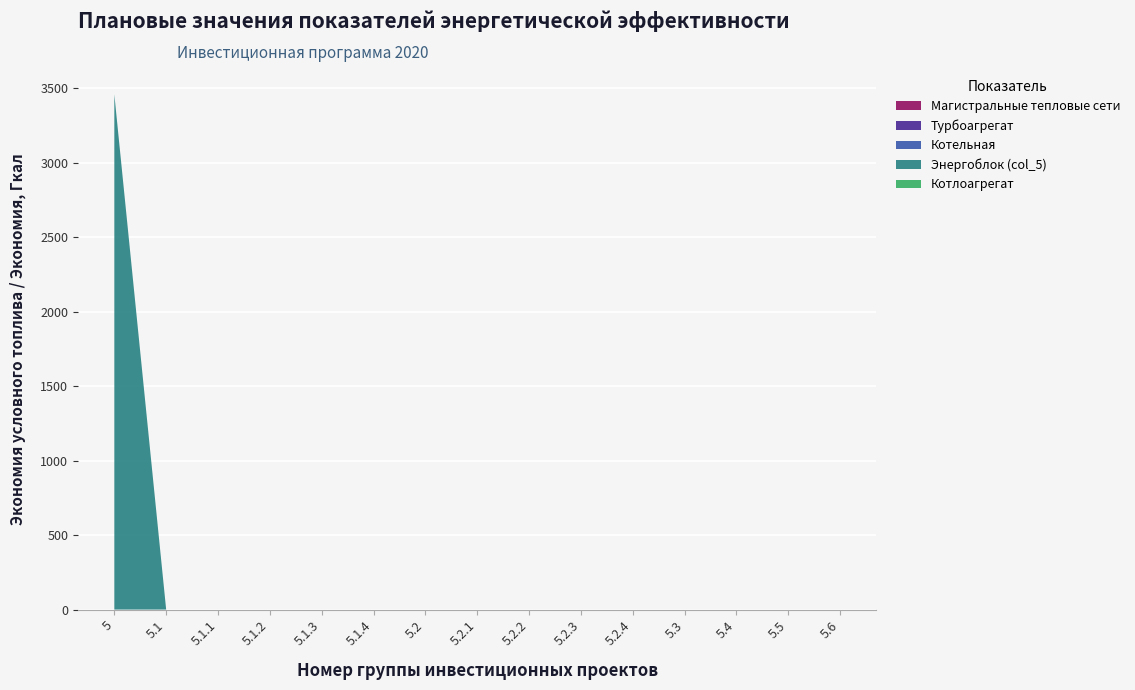

Reading left to right, transcribe all the data shown in this chart.

Котельная (col_6): 0	0	0	0	0	0	0	0	0	0	0	0	0	0	0
Котлоагрегат (col_7): 0	0	0	0	0	0	0	0	0	0	0	0	0	0	0
Турбоагрегат (col_4): 0	0	0	0	0	0	0	0	0	0	0	0	0	0	0
Энергоблок (col_5): 3460	0	0	0	0	0	0	0	0	0	0	0	0	0	0
Магистральные тепловые сети (col_8): 0	0	0	0	0	0	0	0	0	0	0	0	0	0	0